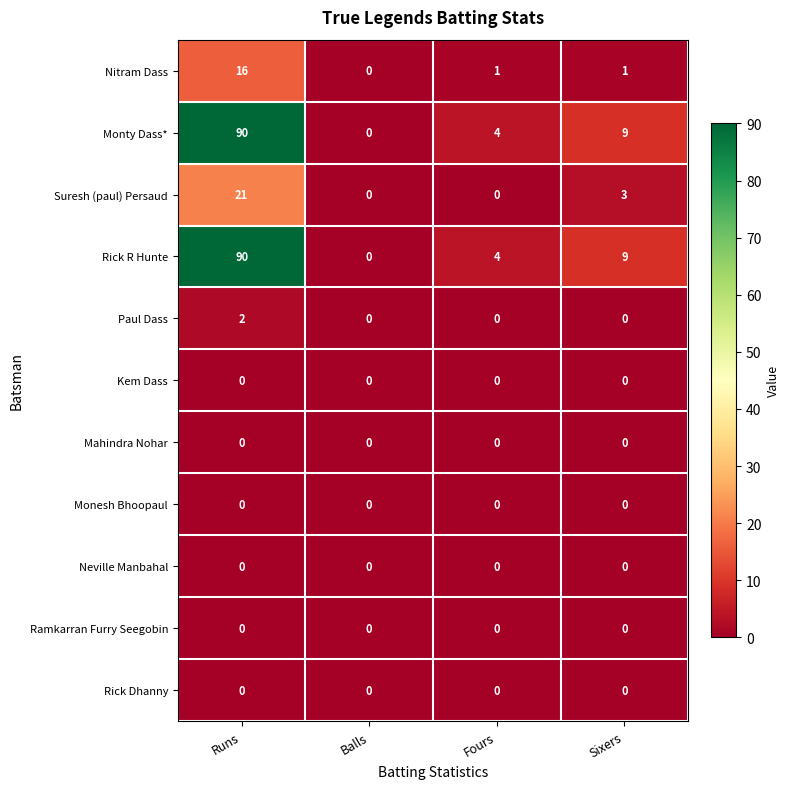

The Suresh (paul) Persaud series shows 5 at Sixers. True or false?

False